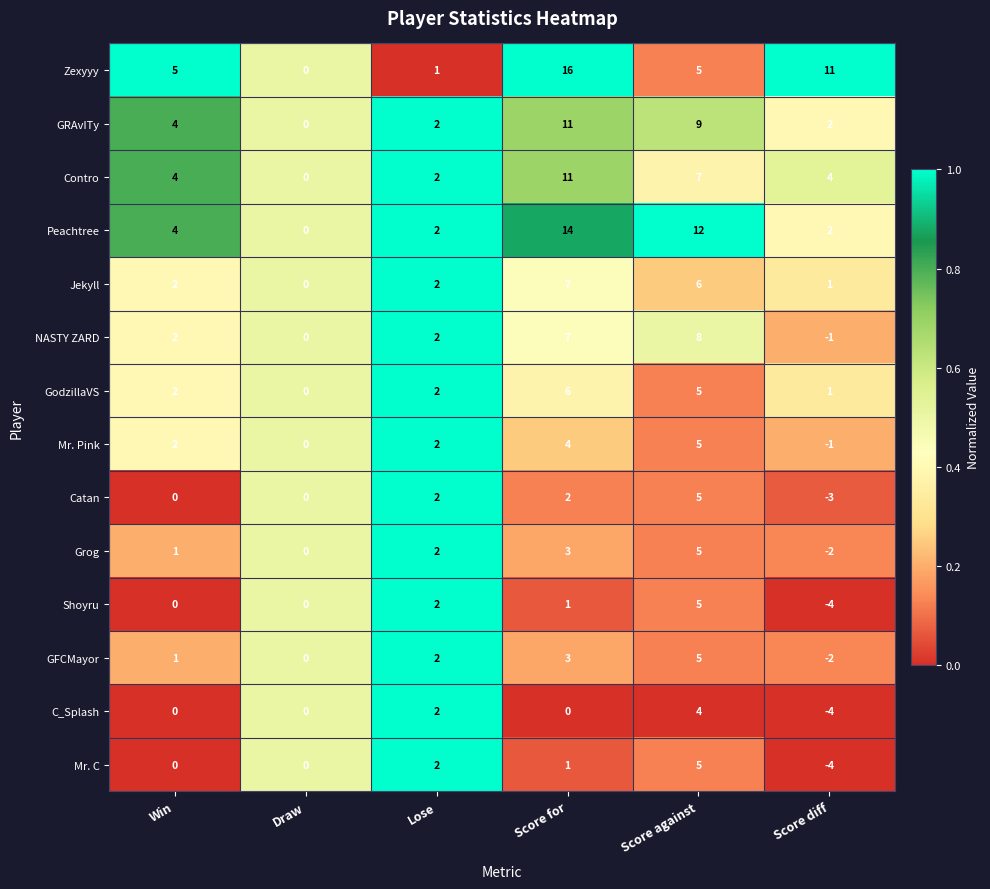

What is the total value across all series at Score against?

86